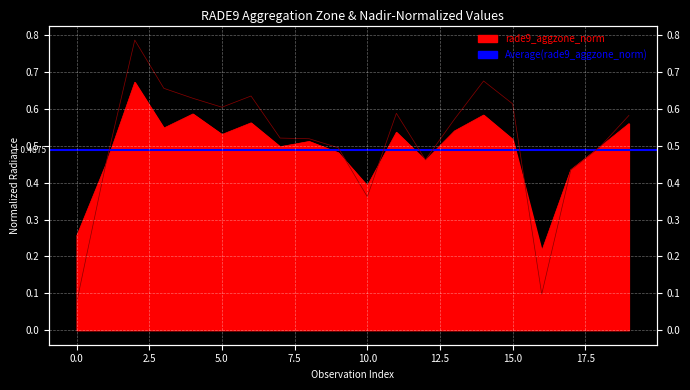

Reading left to right, transcribe all the data shown in this chart.

rade9_aggzone_norm: 0.3	0.4	0.7	0.5	0.6	0.5	0.6	0.5	0.5	0.5	0.4	0.5	0.5	0.5	0.6	0.5	0.2	0.4	0.5	0.6
rade9_mult_nadir_norm: 0.1	0.4	0.8	0.7	0.6	0.6	0.6	0.5	0.5	0.5	0.4	0.6	0.5	0.6	0.7	0.6	0.1	0.4	0.5	0.6